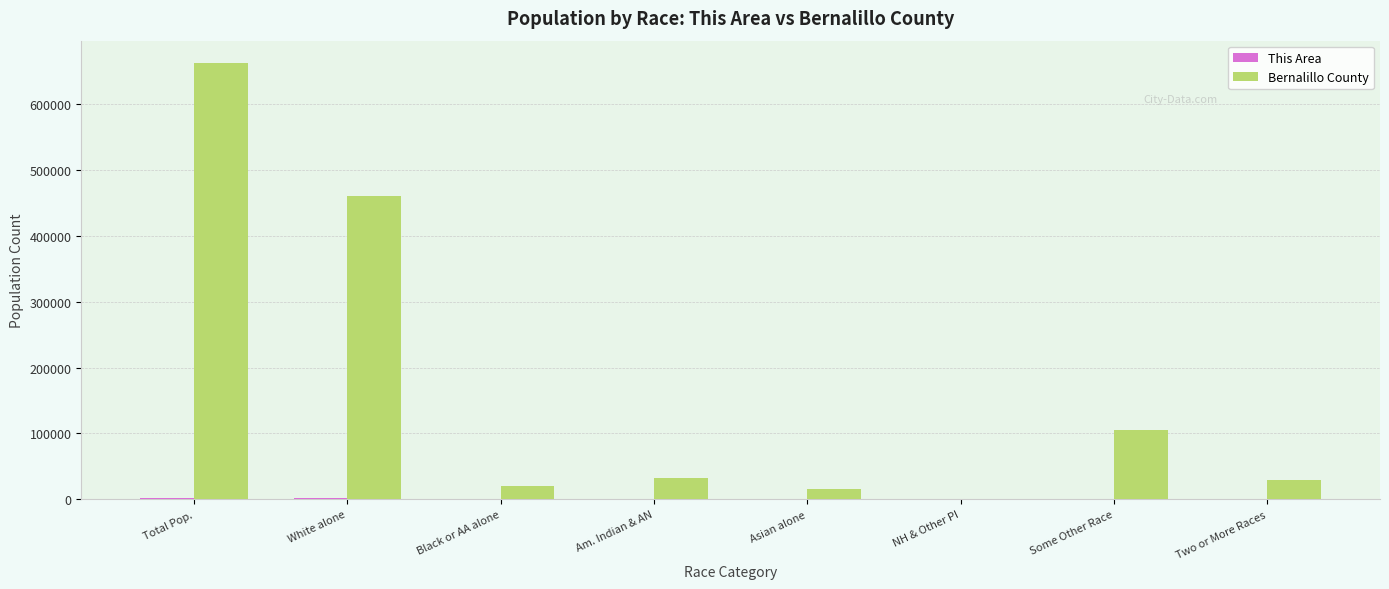

Which series has the largest total across all categories?

Bernalillo County